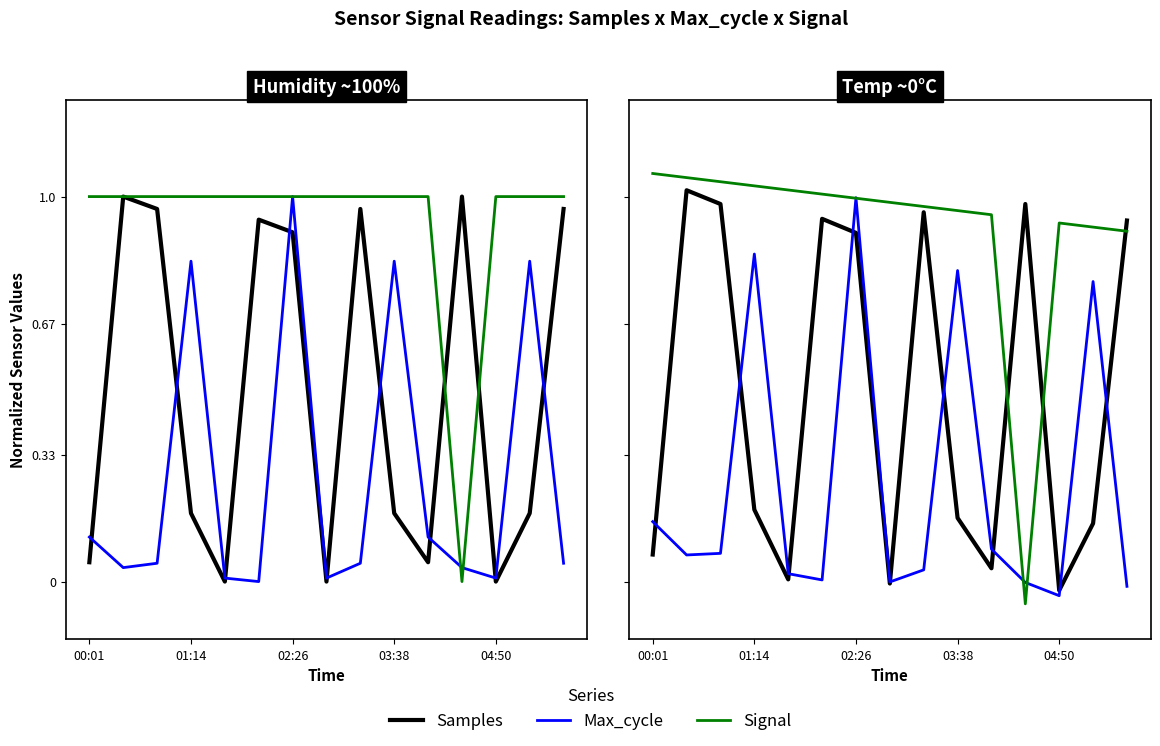

What is the sum of all Signal values?

14.0